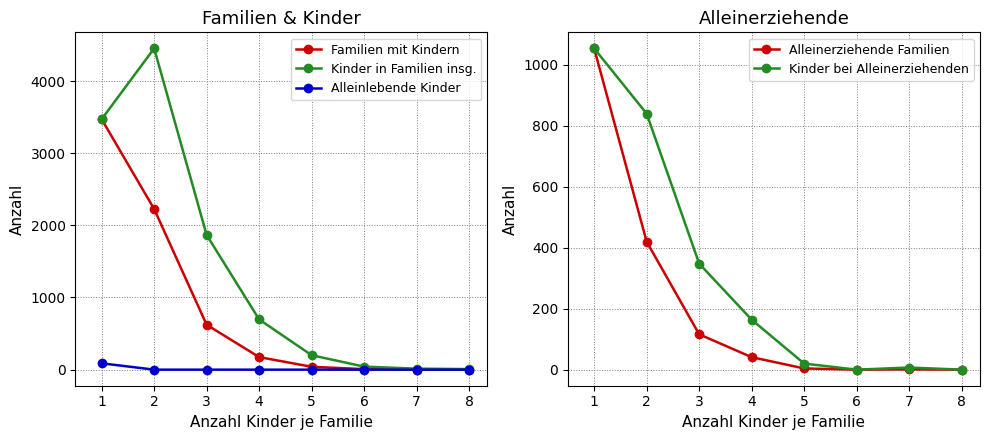

True or false: Kinder in Familien insg. has a value of 27 at 5.

False